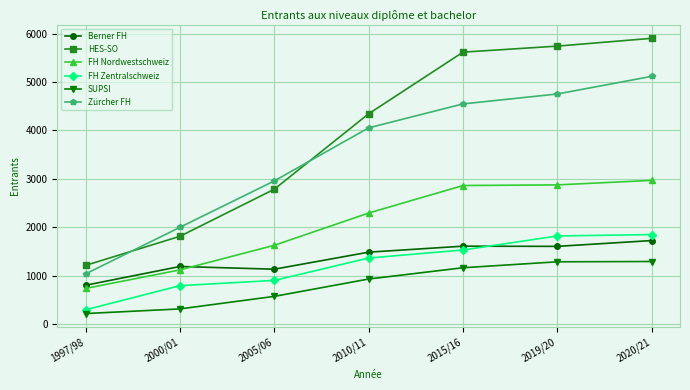

Does the chart display data point markers on the line(s)?

Yes